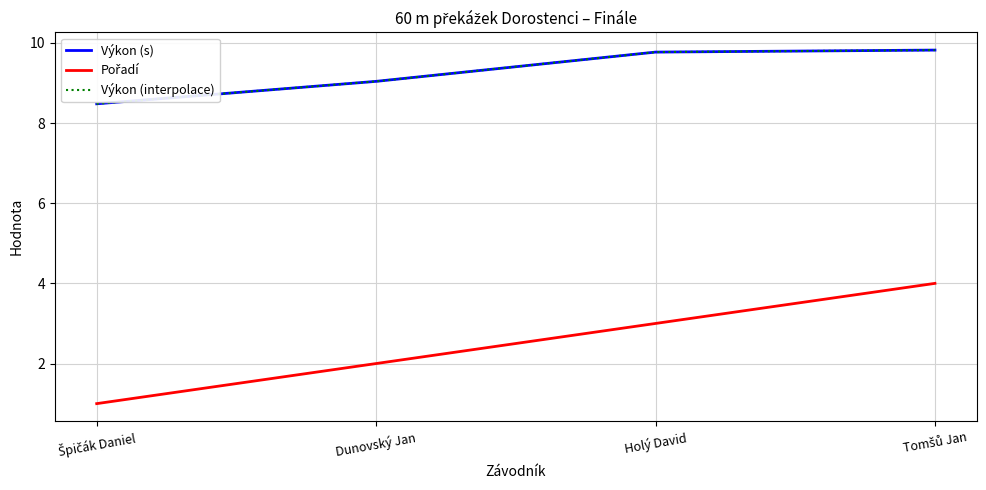

At how many categories does at least one series exceed 7?

4